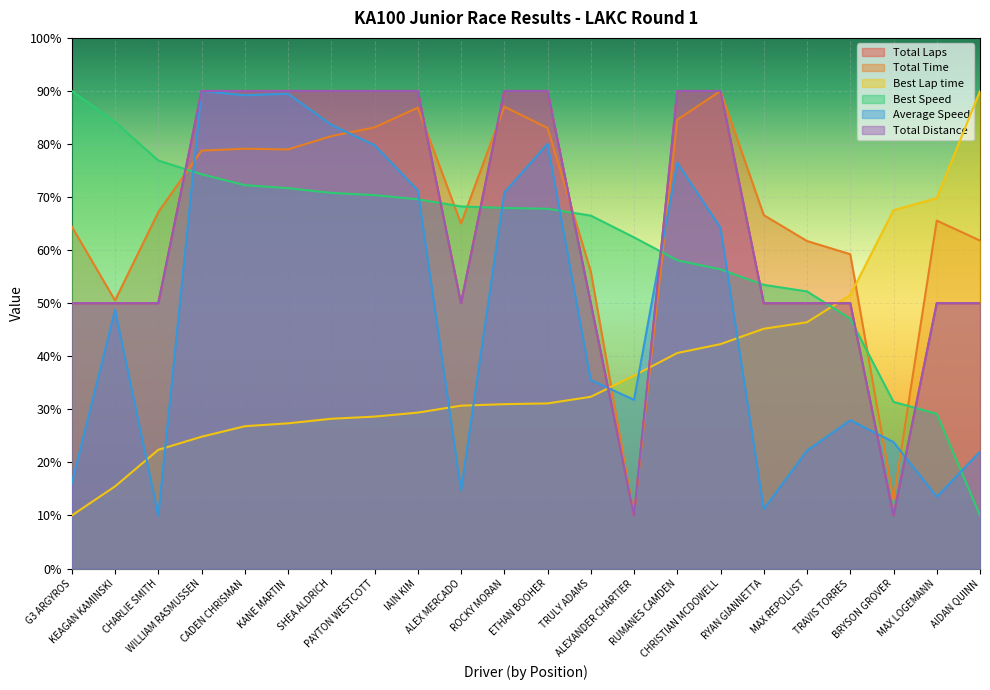

Reading left to right, transcribe all the data shown in this chart.

Total Laps: G3 ARGYROS=50.0	KEAGAN KAMINSKI=50.0	CHARLIE SMITH=50.0	WILLIAM RASMUSSEN=90.0	CADEN CHRISMAN=90.0	KANE MARTIN=90.0	SHEA ALDRICH=90.0	PAYTON WESTCOTT=90.0	IAIN KIM=90.0	ALEX MERCADO=50.0	ROCKY MORAN=90.0	ETHAN BOOHER=90.0	TRULY ADAMS=50.0	ALEXANDER CHARTIER=10.0	RUMANES CAMDEN=90.0	CHRISTIAN MCDOWELL=90.0	RYAN GIANNETTA=50.0	MAX REPOLUST=50.0	TRAVIS TORRES=50.0	BRYSON GROVER=10.0	MAX LOGEMANN=50.0	AIDAN QUINN=50.0
Total Time: G3 ARGYROS=64.5	KEAGAN KAMINSKI=50.5	CHARLIE SMITH=67.2	WILLIAM RASMUSSEN=78.8	CADEN CHRISMAN=79.1	KANE MARTIN=79.0	SHEA ALDRICH=81.5	PAYTON WESTCOTT=83.1	IAIN KIM=86.9	ALEX MERCADO=65.0	ROCKY MORAN=87.0	ETHAN BOOHER=83.0	TRULY ADAMS=56.0	ALEXANDER CHARTIER=10.0	RUMANES CAMDEN=84.6	CHRISTIAN MCDOWELL=90.0	RYAN GIANNETTA=66.6	MAX REPOLUST=61.7	TRAVIS TORRES=59.2	BRYSON GROVER=12.9	MAX LOGEMANN=65.6	AIDAN QUINN=61.8
Best Lap time: G3 ARGYROS=10.0	KEAGAN KAMINSKI=15.5	CHARLIE SMITH=22.4	WILLIAM RASMUSSEN=24.8	CADEN CHRISMAN=26.8	KANE MARTIN=27.4	SHEA ALDRICH=28.2	PAYTON WESTCOTT=28.6	IAIN KIM=29.4	ALEX MERCADO=30.7	ROCKY MORAN=31.0	ETHAN BOOHER=31.1	TRULY ADAMS=32.4	ALEXANDER CHARTIER=36.4	RUMANES CAMDEN=40.6	CHRISTIAN MCDOWELL=42.3	RYAN GIANNETTA=45.2	MAX REPOLUST=46.4	TRAVIS TORRES=51.5	BRYSON GROVER=67.5	MAX LOGEMANN=69.8	AIDAN QUINN=90.0
Best Speed: G3 ARGYROS=90.0	KEAGAN KAMINSKI=84.1	CHARLIE SMITH=76.9	WILLIAM RASMUSSEN=74.3	CADEN CHRISMAN=72.2	KANE MARTIN=71.7	SHEA ALDRICH=70.8	PAYTON WESTCOTT=70.4	IAIN KIM=69.6	ALEX MERCADO=68.2	ROCKY MORAN=67.9	ETHAN BOOHER=67.8	TRULY ADAMS=66.5	ALEXANDER CHARTIER=62.4	RUMANES CAMDEN=58.1	CHRISTIAN MCDOWELL=56.4	RYAN GIANNETTA=53.5	MAX REPOLUST=52.2	TRAVIS TORRES=47.1	BRYSON GROVER=31.4	MAX LOGEMANN=29.2	AIDAN QUINN=10.0
Average Speed: G3 ARGYROS=16.0	KEAGAN KAMINSKI=48.7	CHARLIE SMITH=10.0	WILLIAM RASMUSSEN=90.0	CADEN CHRISMAN=89.2	KANE MARTIN=89.5	SHEA ALDRICH=83.6	PAYTON WESTCOTT=79.8	IAIN KIM=71.3	ALEX MERCADO=14.8	ROCKY MORAN=70.9	ETHAN BOOHER=80.0	TRULY ADAMS=35.5	ALEXANDER CHARTIER=31.8	RUMANES CAMDEN=76.5	CHRISTIAN MCDOWELL=64.2	RYAN GIANNETTA=11.2	MAX REPOLUST=22.2	TRAVIS TORRES=28.0	BRYSON GROVER=23.8	MAX LOGEMANN=13.5	AIDAN QUINN=22.0
Total Distance: G3 ARGYROS=50.0	KEAGAN KAMINSKI=50.0	CHARLIE SMITH=50.0	WILLIAM RASMUSSEN=90.0	CADEN CHRISMAN=90.0	KANE MARTIN=90.0	SHEA ALDRICH=90.0	PAYTON WESTCOTT=90.0	IAIN KIM=90.0	ALEX MERCADO=50.0	ROCKY MORAN=90.0	ETHAN BOOHER=90.0	TRULY ADAMS=50.0	ALEXANDER CHARTIER=10.0	RUMANES CAMDEN=90.0	CHRISTIAN MCDOWELL=90.0	RYAN GIANNETTA=50.0	MAX REPOLUST=50.0	TRAVIS TORRES=50.0	BRYSON GROVER=10.0	MAX LOGEMANN=50.0	AIDAN QUINN=50.0